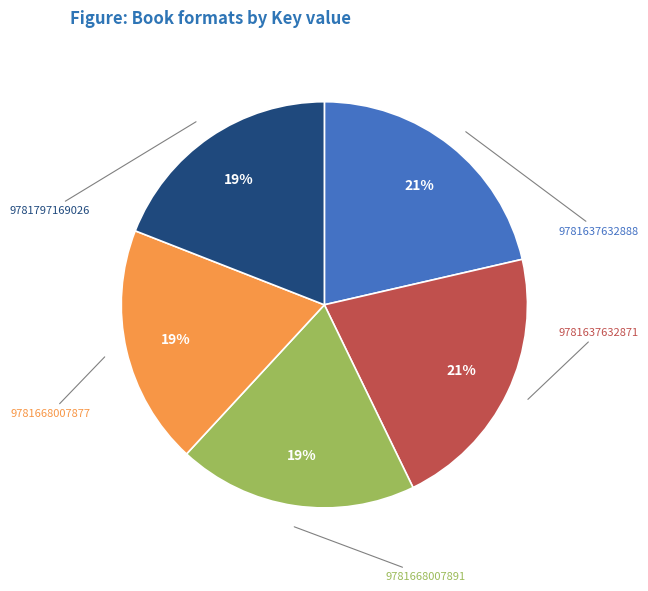

Is it true that 9781668007877 is 5% of the pie?

False